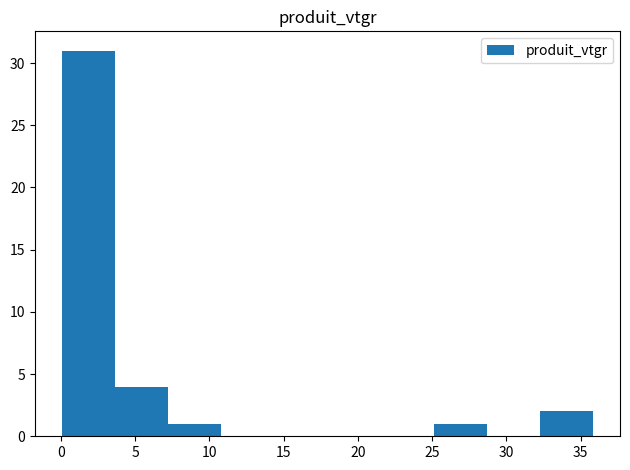

Over which range of the x-axis is the bar tallest?

0.0 to 3.5